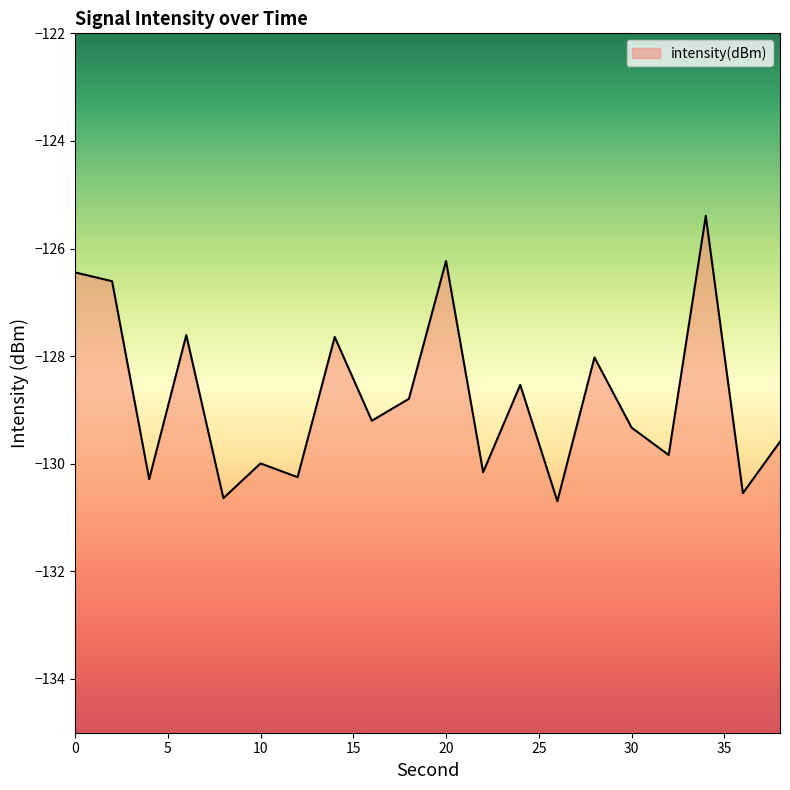

At which category does the data reach its first local peak?

6